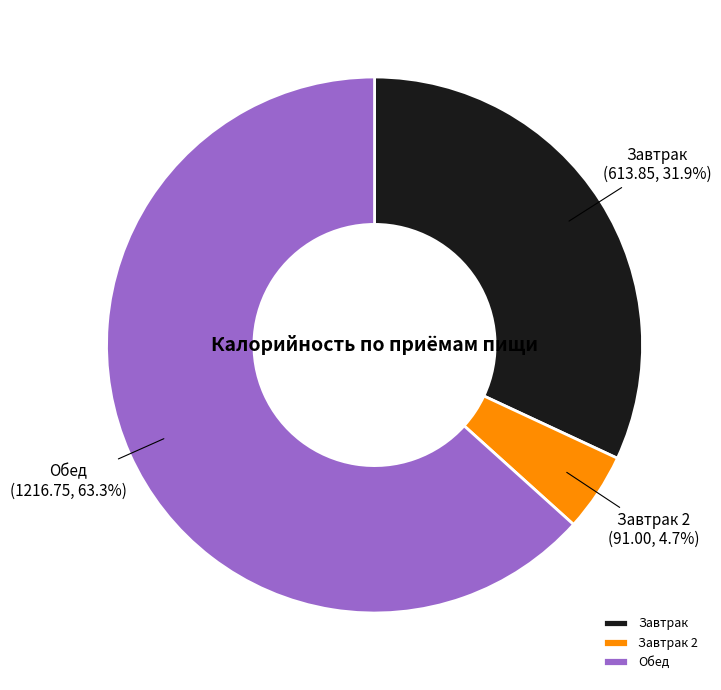

What is the smallest slice in the pie chart?

Завтрак 2